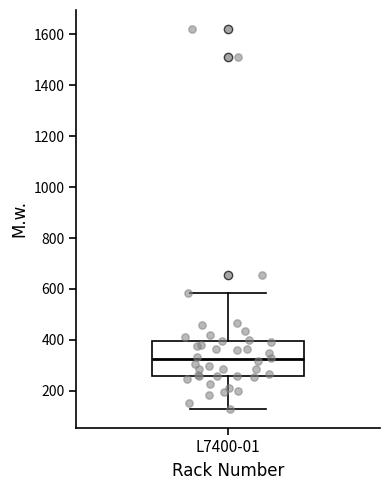

Where is the upper edge of the box for L7400-01 on the y-axis? The values are not printed on the chart, so give them approximately, as read against the axis.

400